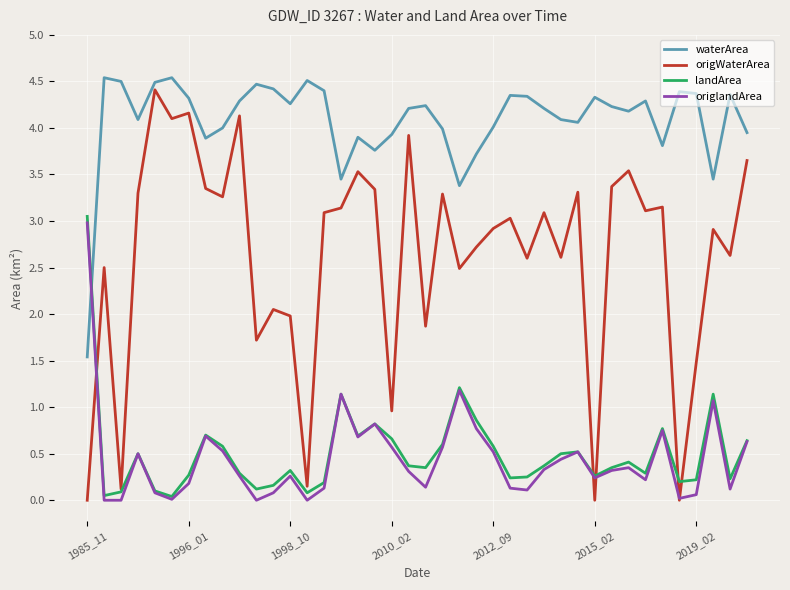

True or false: landArea and origWaterArea intersect in this chart.

True